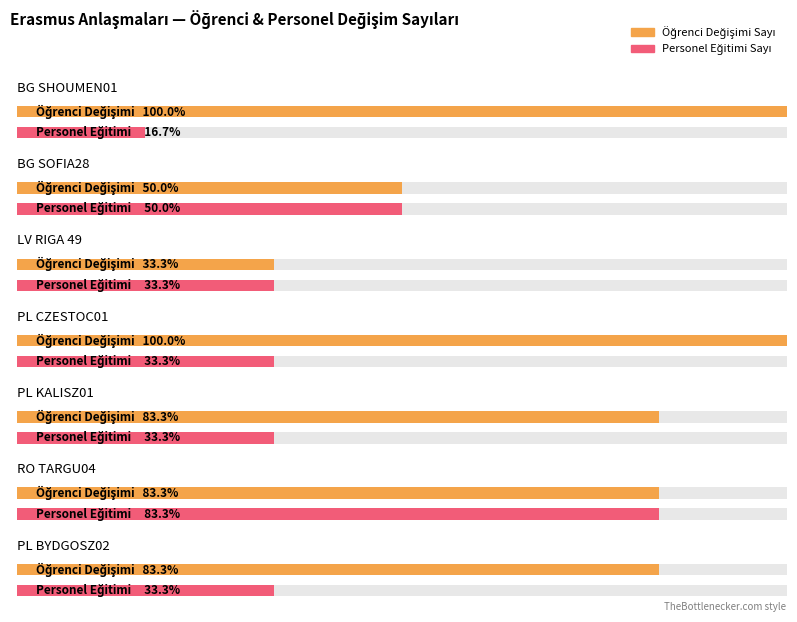

At which category is the sum across all series the highest?

RO TARGU04